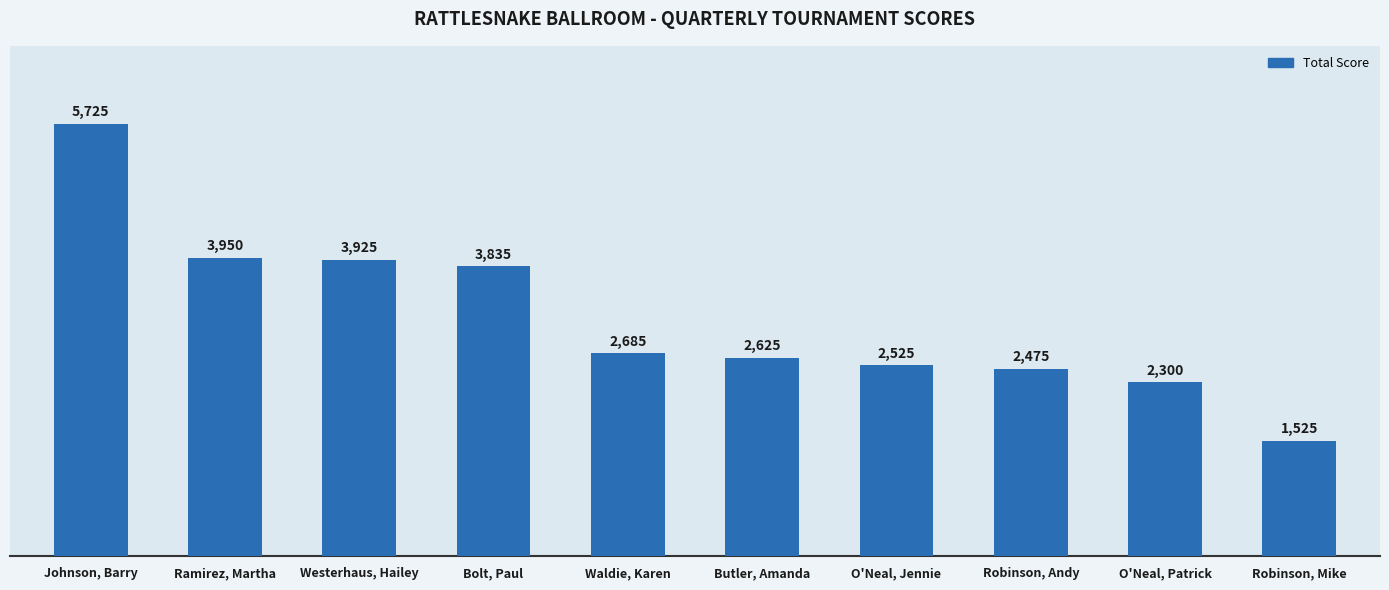

Which has a higher value, O'Neal, Patrick or Westerhaus, Hailey?

Westerhaus, Hailey